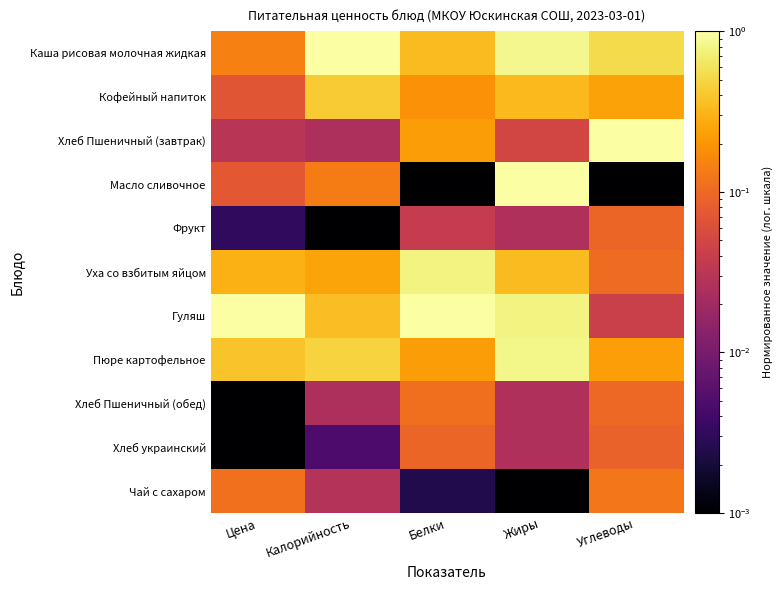

Reading right to left, list all the values displayed in this chart.

Каша рисовая молочная жидкая: Углеводы=0.5	Жиры=0.8	Белки=0.3	Калорийность=1.0	Цена=0.1
Кофейный напиток: Углеводы=0.2	Жиры=0.3	Белки=0.2	Калорийность=0.4	Цена=0.1
Хлеб Пшеничный (завтрак): Углеводы=1.0	Жиры=0.0	Белки=0.2	Калорийность=0.0	Цена=0.0
Масло сливочное: Углеводы=0.0	Жиры=1.0	Белки=0.0	Калорийность=0.1	Цена=0.1
Фрукт: Углеводы=0.1	Жиры=0.0	Белки=0.0	Калорийность=0.0	Цена=0.0
Уха со взбитым яйцом: Углеводы=0.1	Жиры=0.3	Белки=0.8	Калорийность=0.3	Цена=0.3
Гуляш: Углеводы=0.0	Жиры=0.8	Белки=1.0	Калорийность=0.4	Цена=1.0
Пюре картофельное: Углеводы=0.2	Жиры=0.8	Белки=0.2	Калорийность=0.5	Цена=0.4
Хлеб Пшеничный (обед): Углеводы=0.1	Жиры=0.0	Белки=0.1	Калорийность=0.0	Цена=0.0
Хлеб украинский: Углеводы=0.1	Жиры=0.0	Белки=0.1	Калорийность=0.0	Цена=0.0
Чай с сахаром: Углеводы=0.1	Жиры=0.0	Белки=0.0	Калорийность=0.0	Цена=0.1